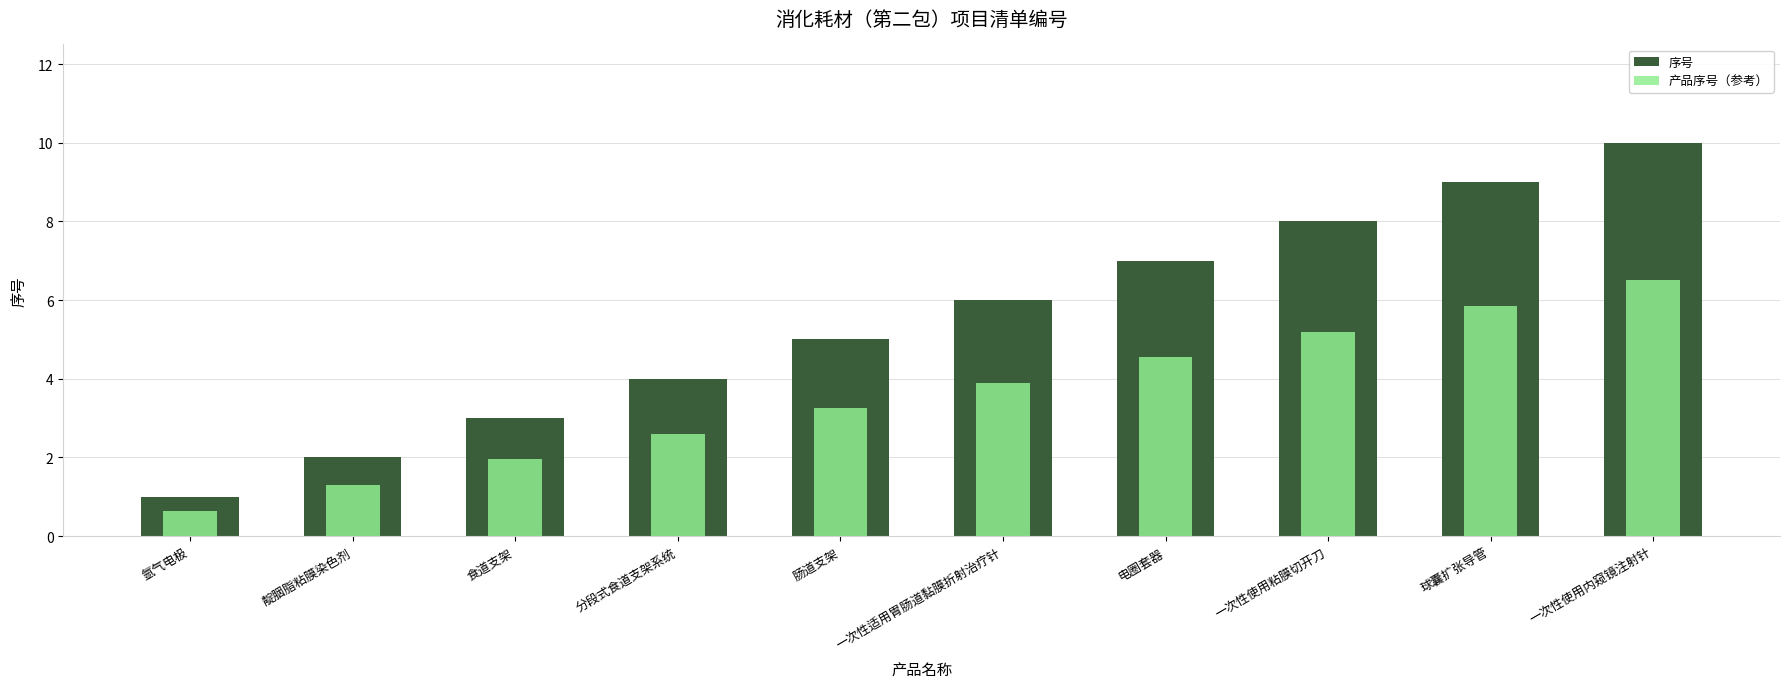

How many data points does each series have?

10